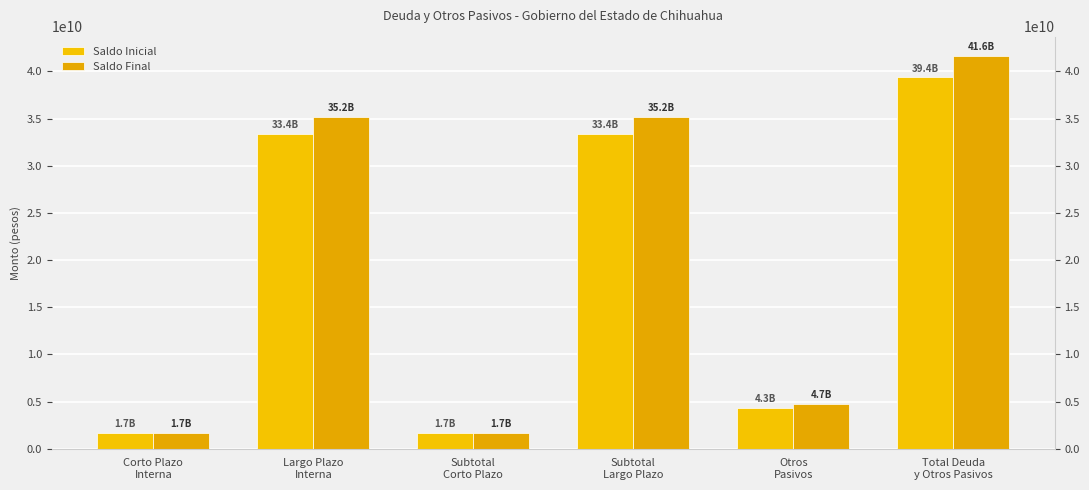

Is the value of Saldo Final at Otros
Pasivos greater than the value of Saldo Inicial at Subtotal
Largo Plazo?

No